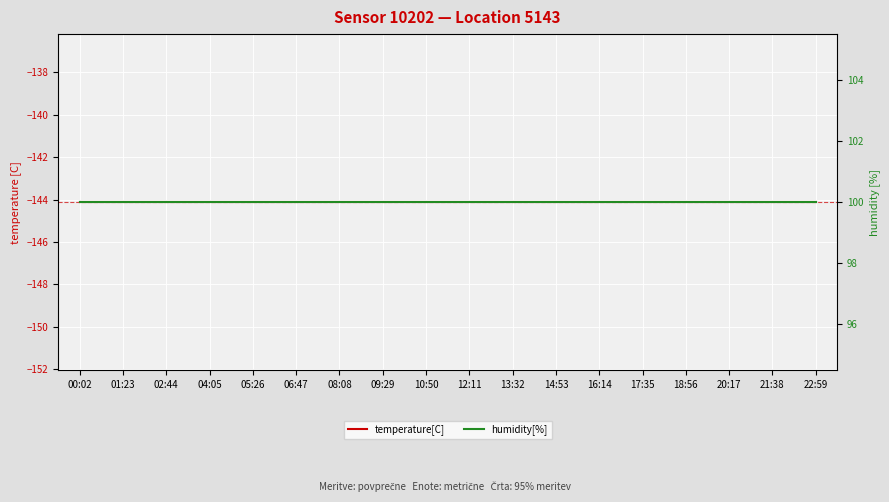

Which has a higher value, 08:08 or 05:26?

08:08